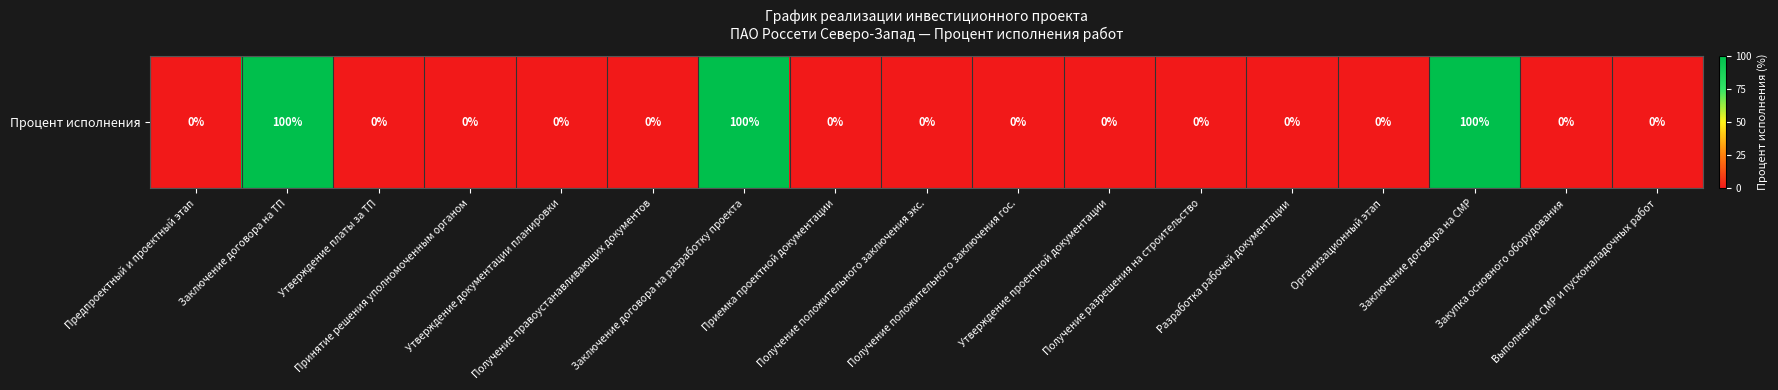

Which label corresponds to the smallest value in the chart?

Предпроектный и проектный этап